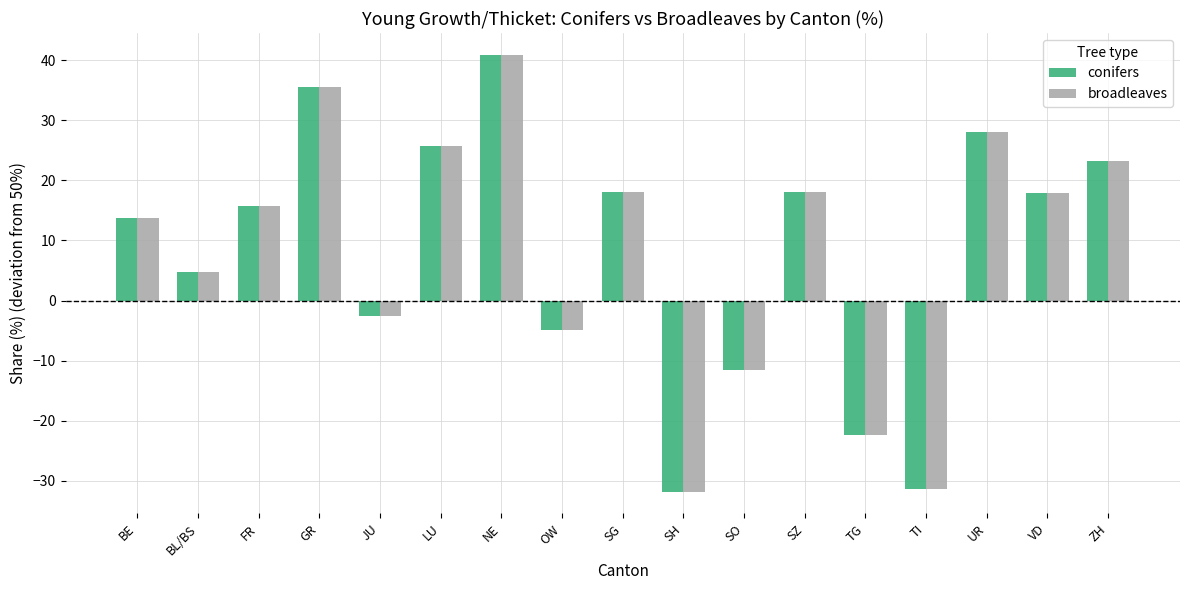

How many values in the broadleaves series are below 15?

8